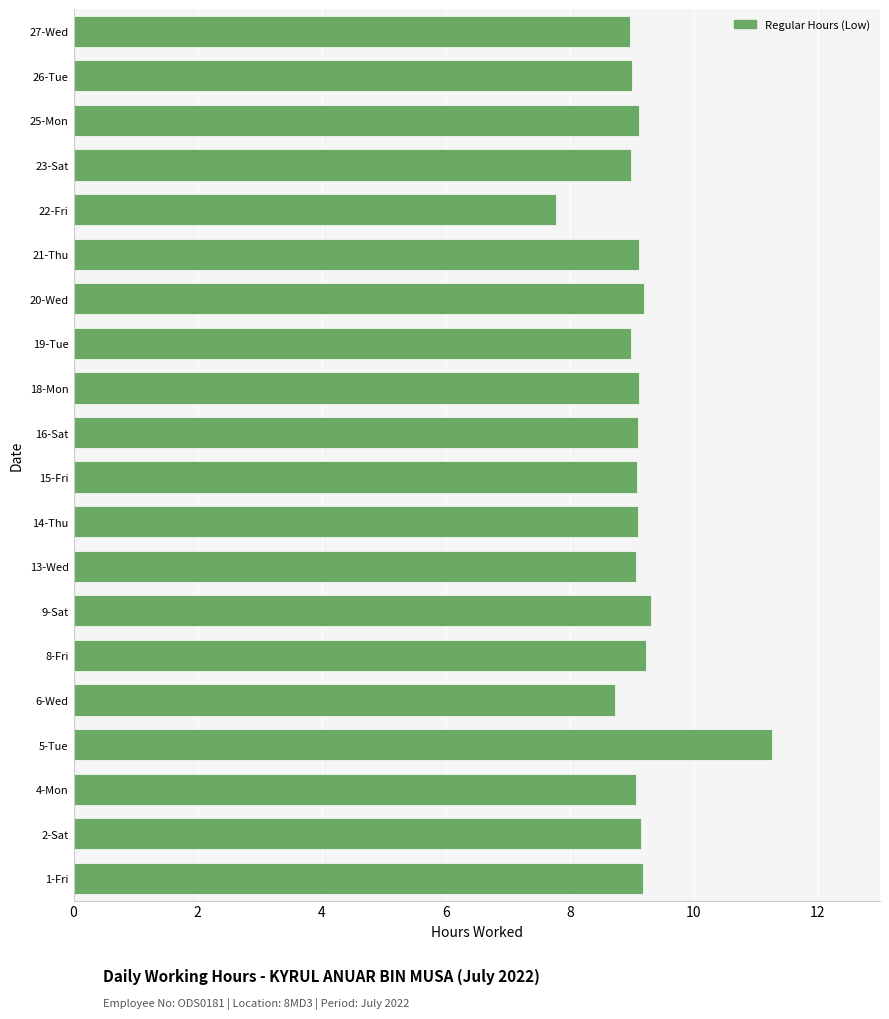

Which label corresponds to the smallest value in the chart?

22-Fri